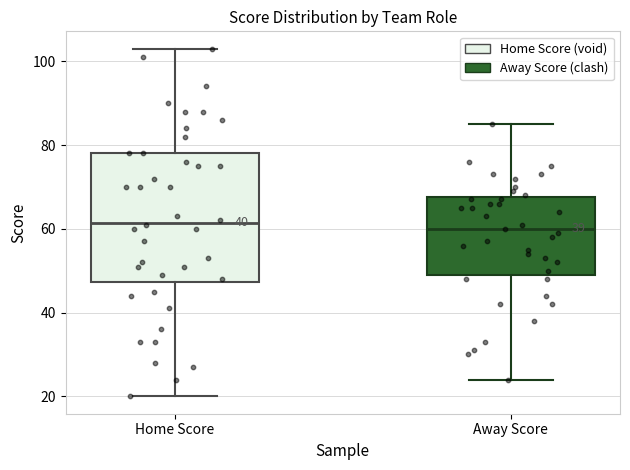

Where is the lower edge of the box for Away Score on the y-axis? The values are not printed on the chart, so give them approximately, as read against the axis.

50